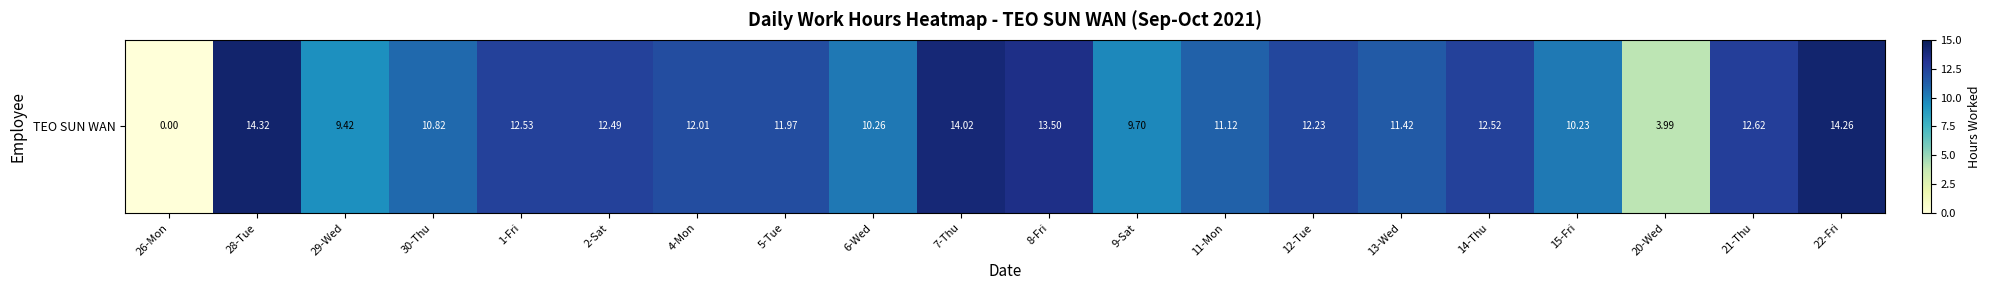

What is the greatest value displayed?

14.3